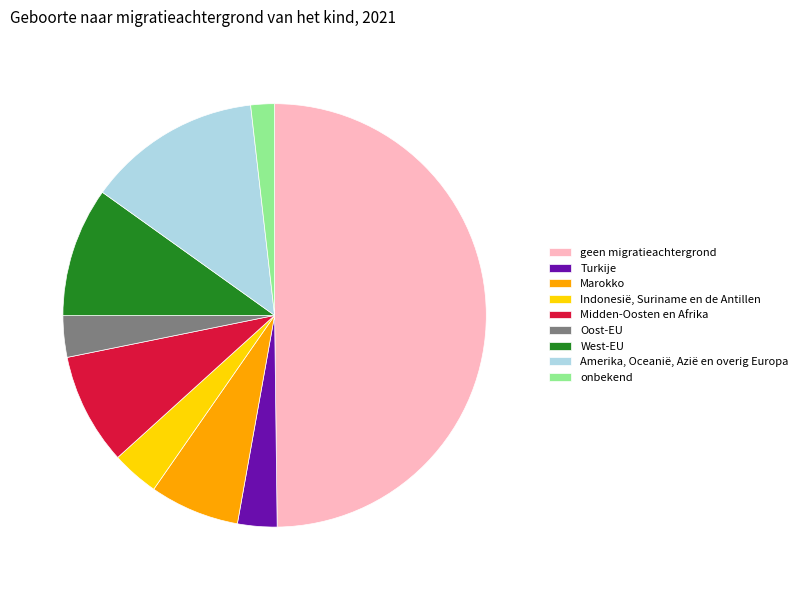

Is the sum of geen migratieachtergrond and West-EU greater than half?

Yes